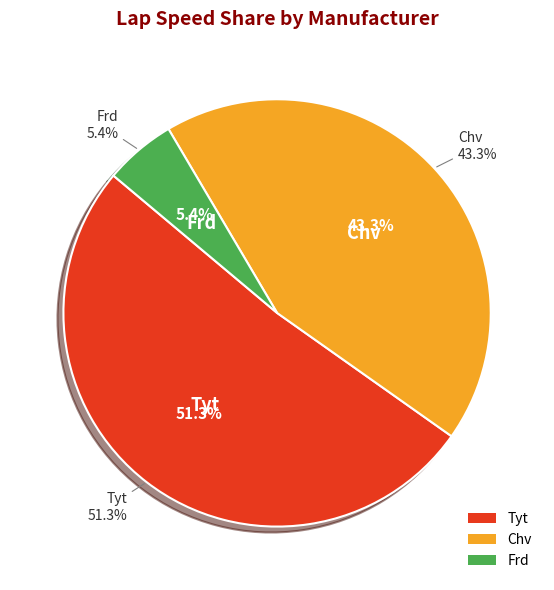

How many segments does this pie chart have?

3